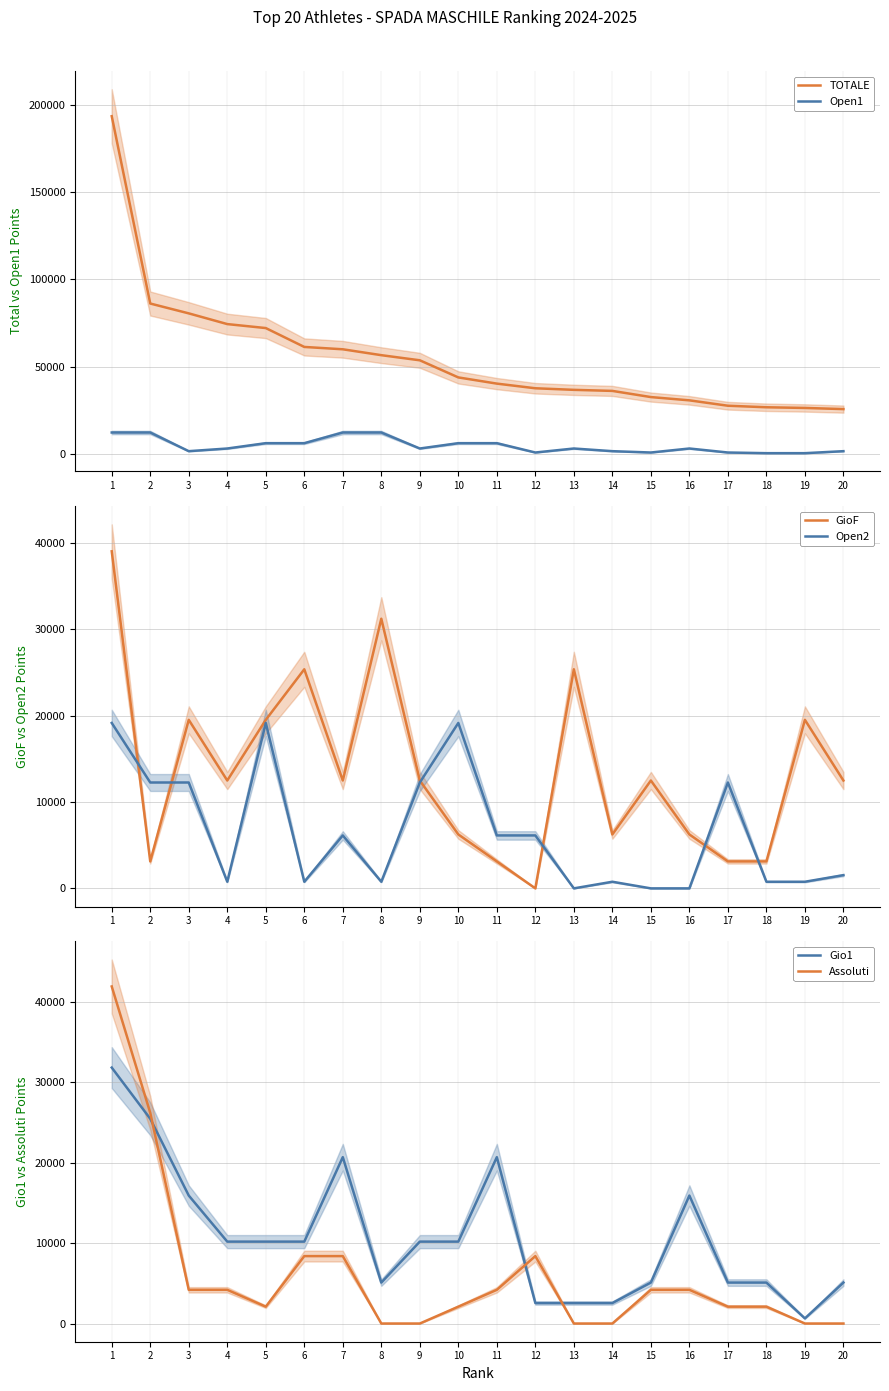

At which label does Open1 reach its minimum?

18